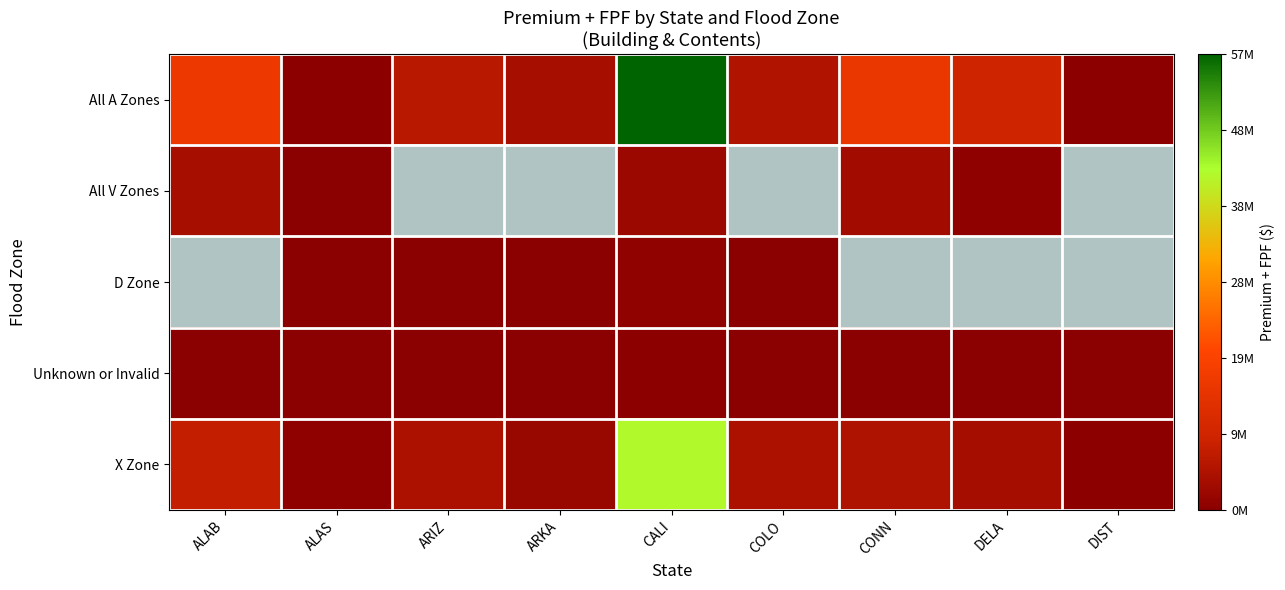

True or false: D Zone has a value of 690690.0 at CALI.

True